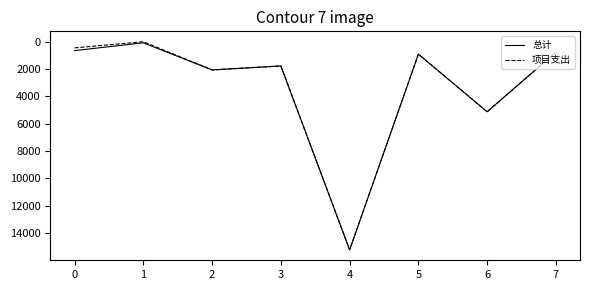

The value of 总计 at 5 is 910.1. True or false?

True